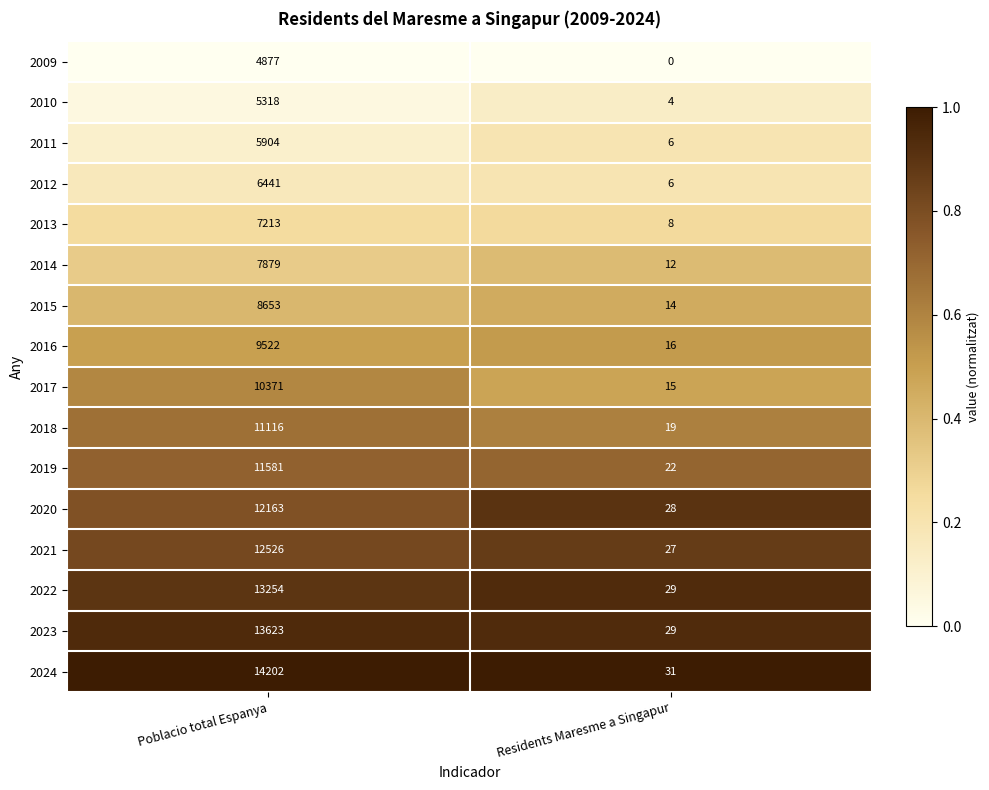

Which series has the largest total across all categories?

2024